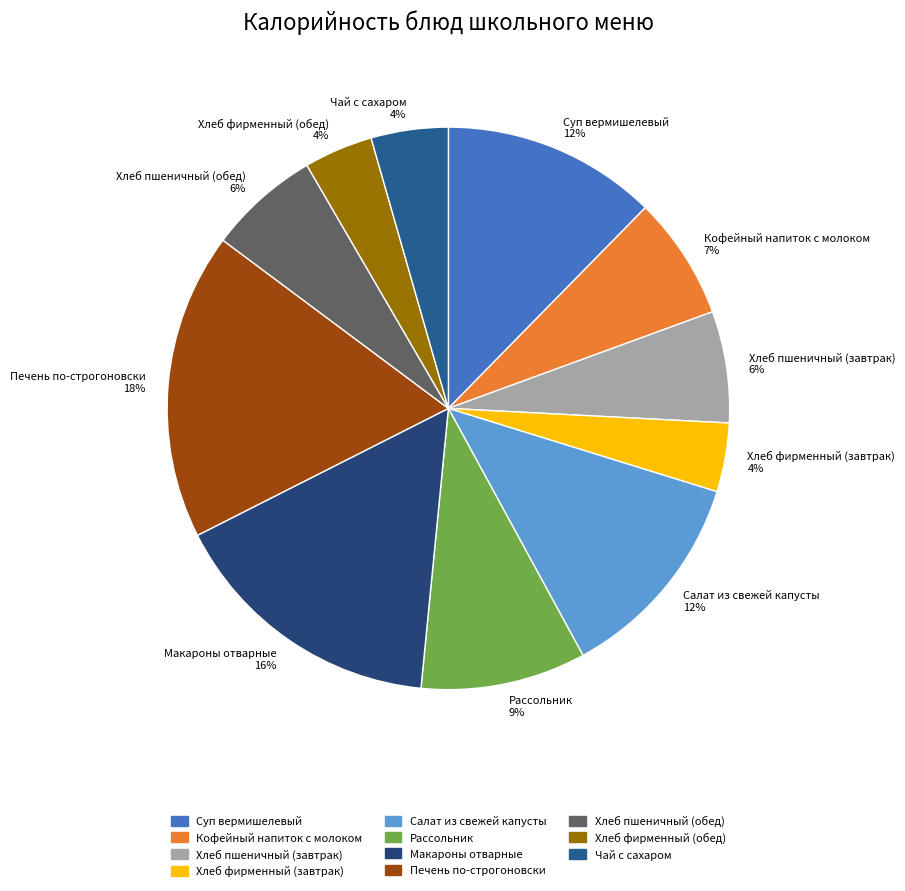

Do Салат из свежей капусты and Кофейный напиток с молоком together represent more than half of the pie?

No